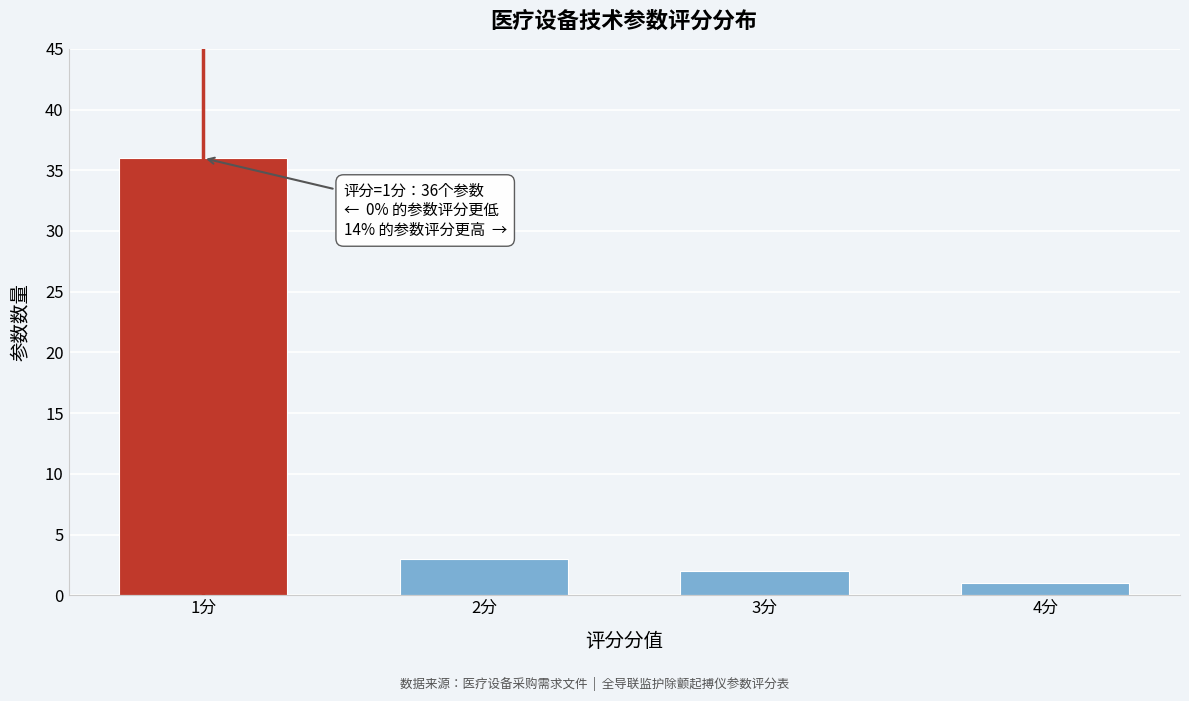

Reading left to right, list all the values displayed in this chart.

36	3	2	1